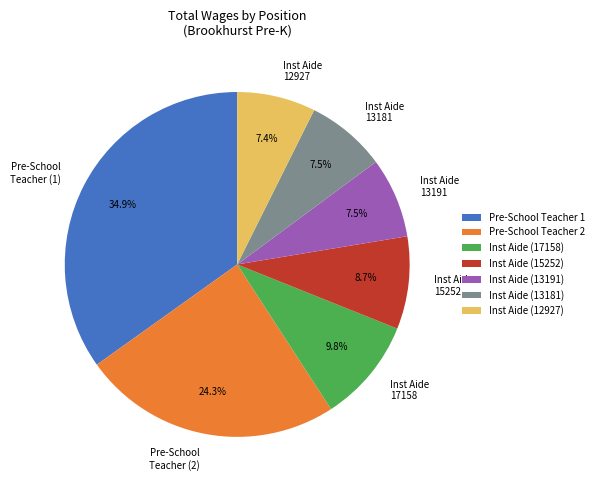

How many slices are in this pie chart?

7